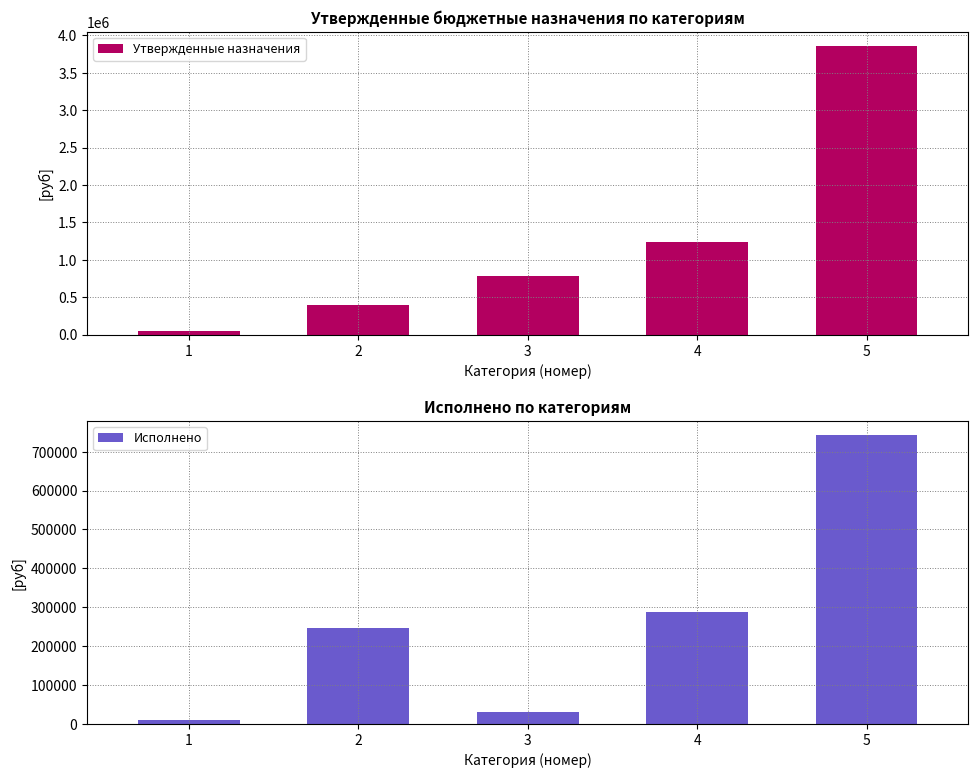

What value does the Утвержденные назначения series have at 5?

3859700